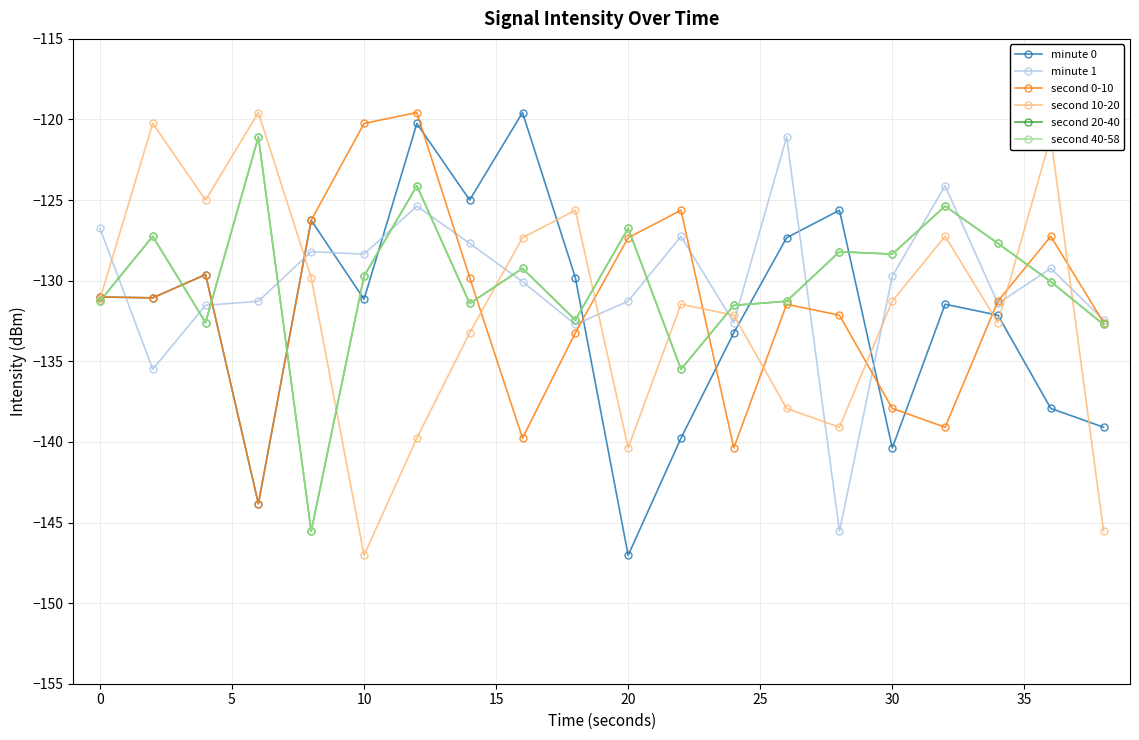

How many interior local valleys does the second 20-40 series have?

6